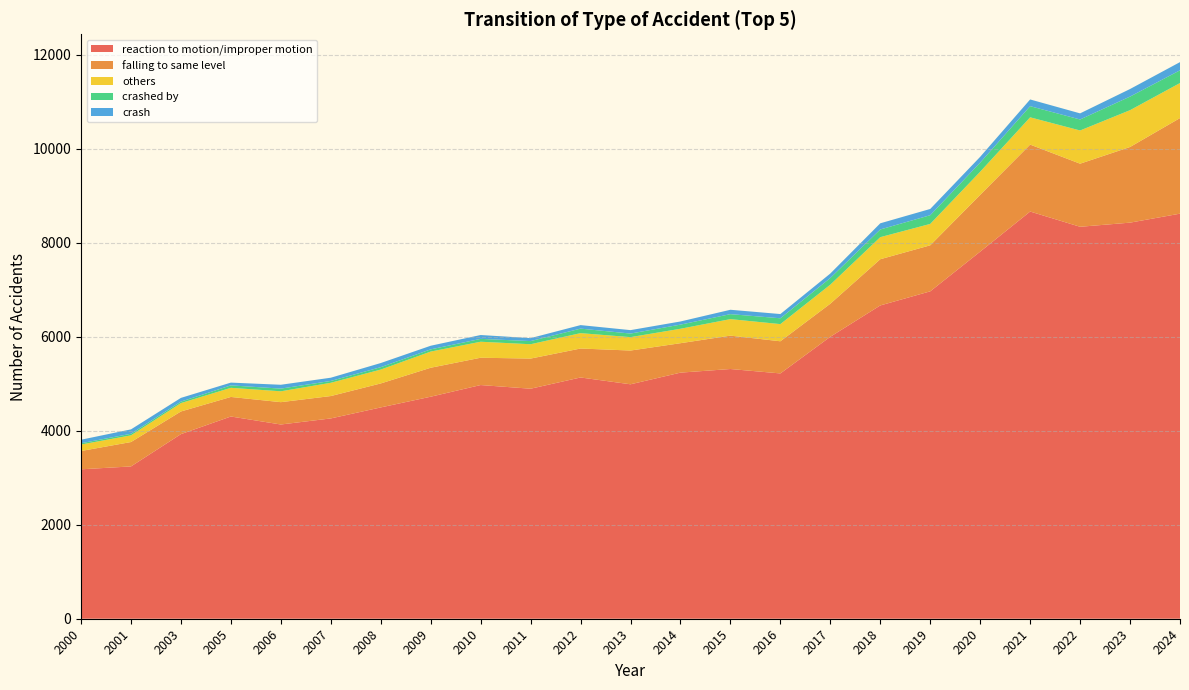

Reading left to right, transcribe all the data shown in this chart.

reaction to motion/improper motion: 2000=3178	2001=3239	2003=3926	2005=4301	2006=4131	2007=4260	2008=4494	2009=4722	2010=4970	2011=4892	2012=5131	2013=4986	2014=5234	2015=5311	2016=5217	2017=5997	2018=6663	2019=6963	2020=7807	2021=8660	2022=8336	2023=8424	2024=8615
falling to same level: 2000=389	2001=519	2003=482	2005=416	2006=475	2007=476	2008=510	2009=616	2010=581	2011=641	2012=616	2013=718	2014=626	2015=710	2016=684	2017=703	2018=983	2019=979	2020=1208	2021=1424	2022=1342	2023=1609	2024=2033
others: 2000=138	2001=142	2003=178	2005=194	2006=231	2007=282	2008=295	2009=344	2010=340	2011=305	2012=327	2013=285	2014=307	2015=351	2016=365	2017=405	2018=469	2019=455	2020=492	2021=580	2022=706	2023=783	2024=745
crashed by: 2000=27	2001=34	2003=32	2005=52	2006=57	2007=39	2008=51	2009=47	2010=61	2011=67	2012=96	2013=76	2014=88	2015=106	2016=124	2017=142	2018=164	2019=185	2020=193	2021=237	2022=234	2023=289	2024=271
crash: 2000=75	2001=93	2003=79	2005=59	2006=82	2007=69	2008=88	2009=77	2010=82	2011=63	2012=75	2013=73	2014=67	2015=93	2016=90	2017=95	2018=131	2019=133	2020=124	2021=143	2022=130	2023=161	2024=174